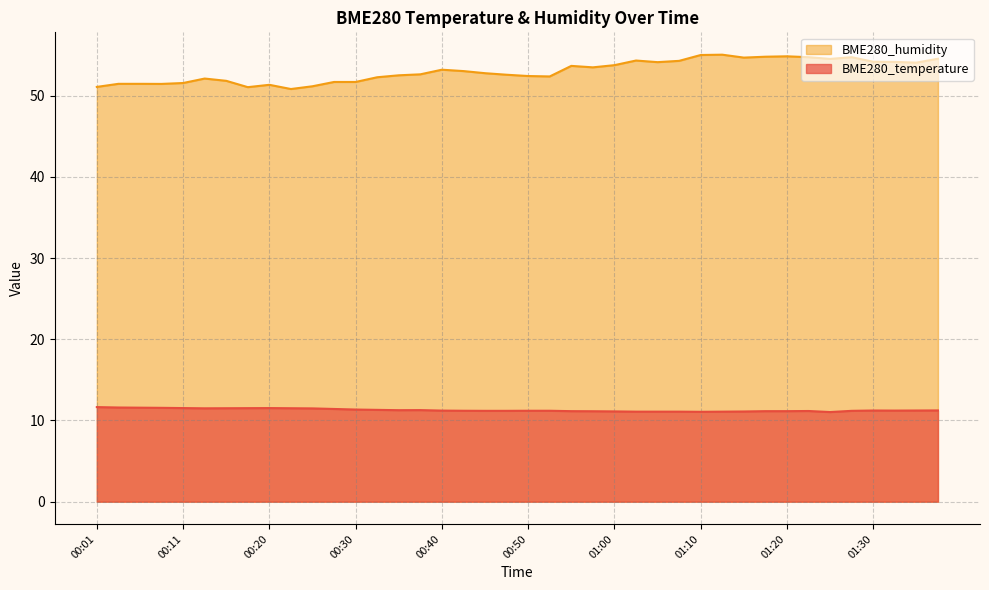

Rank the series by their average value, from lowest to highest.

BME280_temperature, BME280_humidity